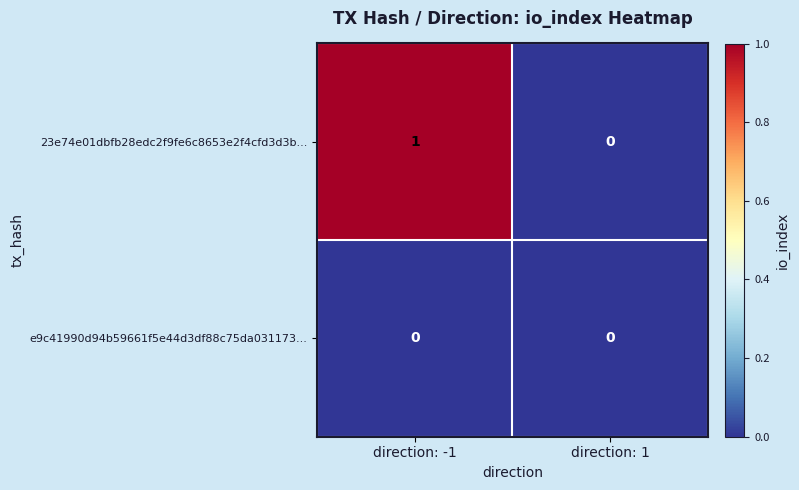

Reading left to right, list all the values displayed in this chart.

23e74e01dbfb28edc2f9fe6c8653e2f4cfd3d3b...: direction: -1=1	direction: 1=0
e9c41990d94b59661f5e44d3df88c75da031173...: direction: -1=0	direction: 1=0